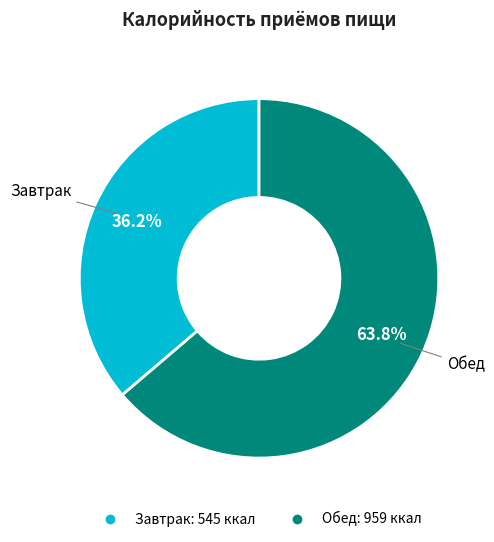

Is it true that Обед is 64% of the pie?

True